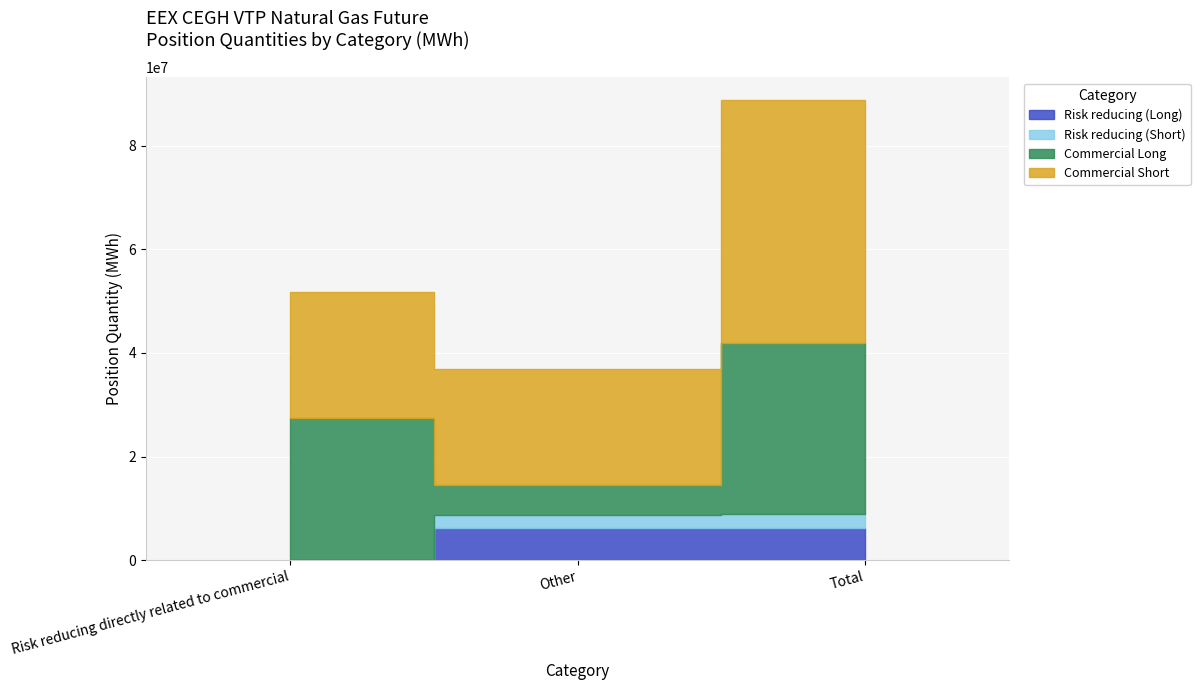

Which series changed the most between Other and Total?

Commercial Long